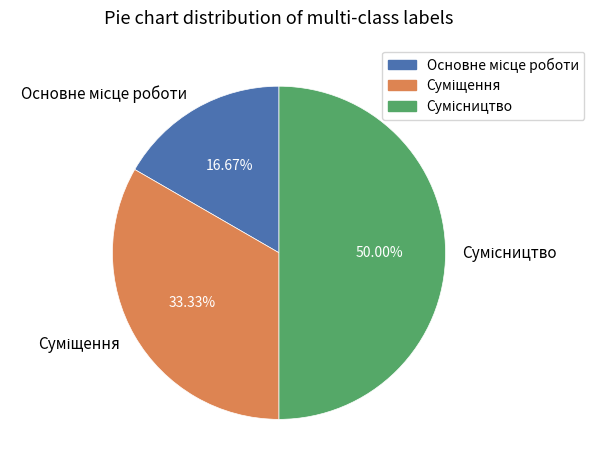

Count the number of slices in the pie.

3